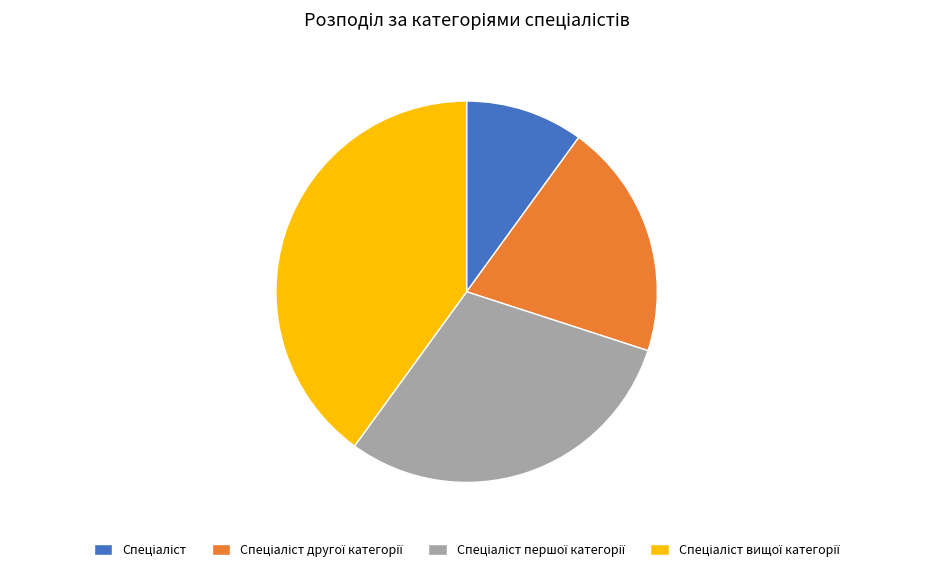

Is there any slice that represents more than half of the pie?

No